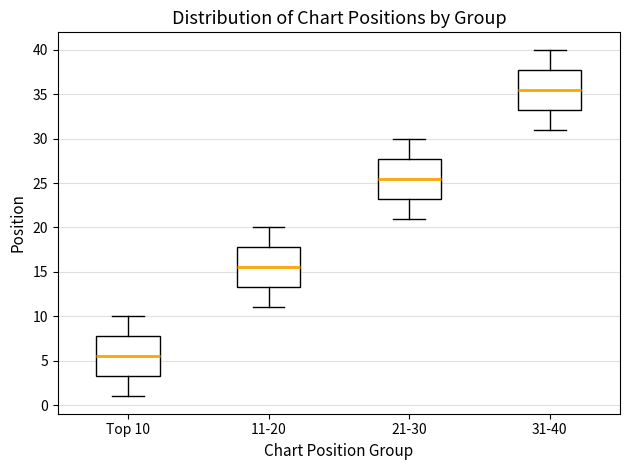

Reading left to right, read every box against the y-axis: the position of its median line, the range the box covers, and the ends of its whiskers. The values are not printed on the chart, so give them approximately, as read against the axis.

Top 10: median 5.5, box 3.5 to 8.0, whiskers 1.0 to 10.0
11-20: median 15.5, box 13.5 to 18.0, whiskers 11.0 to 20.0
21-30: median 25.5, box 23.5 to 28.0, whiskers 21.0 to 30.0
31-40: median 35.5, box 33.5 to 38.0, whiskers 31.0 to 40.0